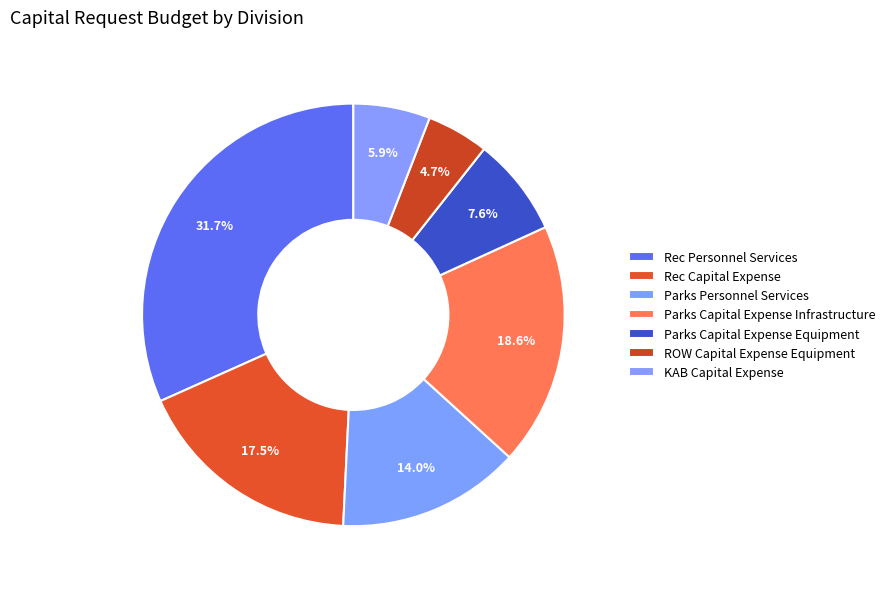

What percentage is the Parks Capital Expense Equipment slice, to the nearest percent?

8%